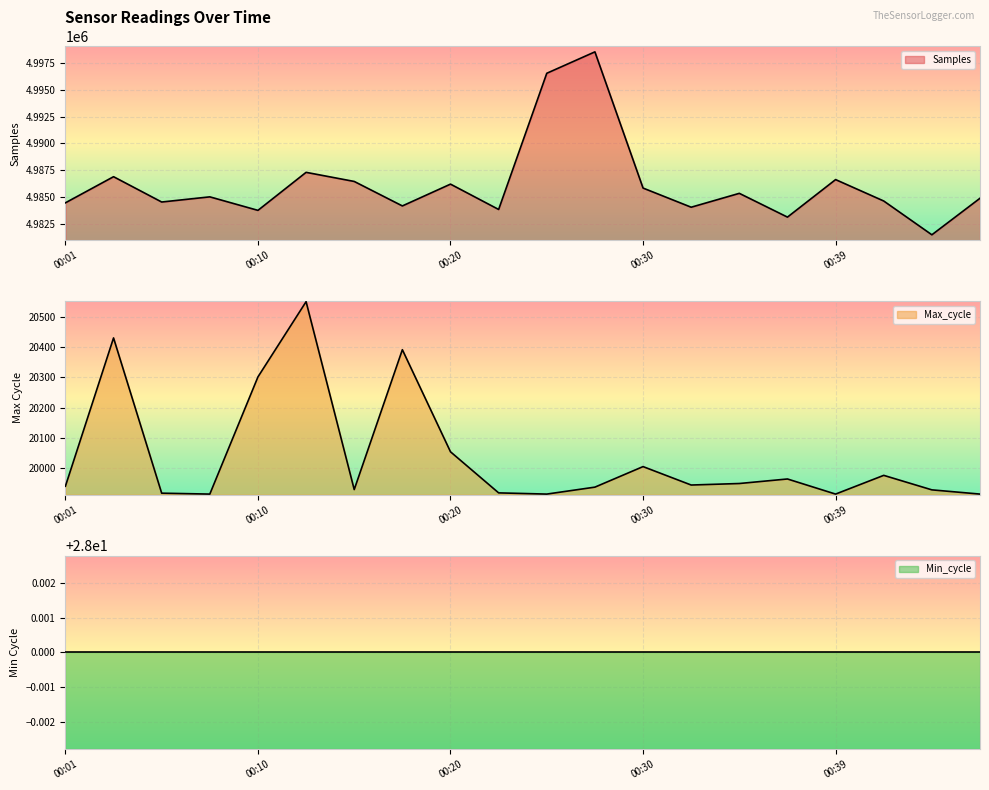

What is the value of the Samples point at the 8th from the left?

4984160